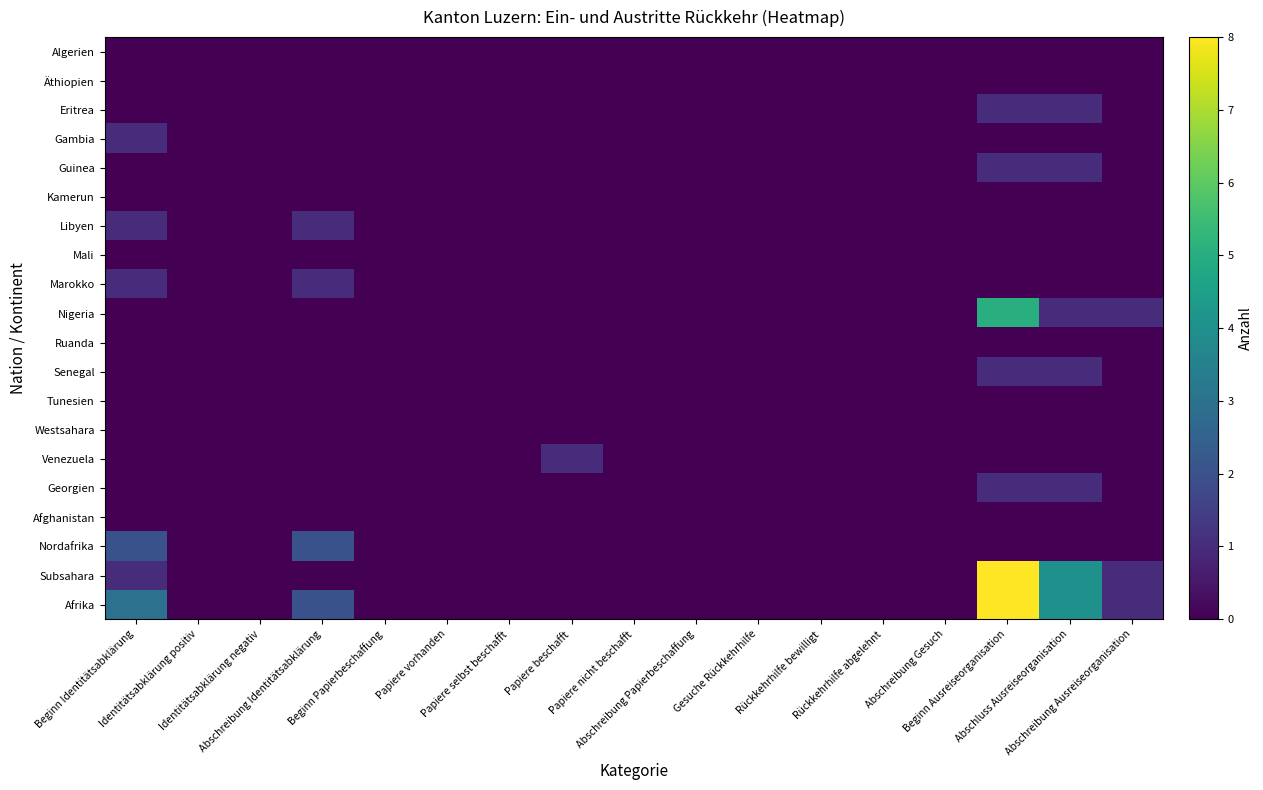

Which category has the highest value across all series?

Beginn Ausreiseorganisation